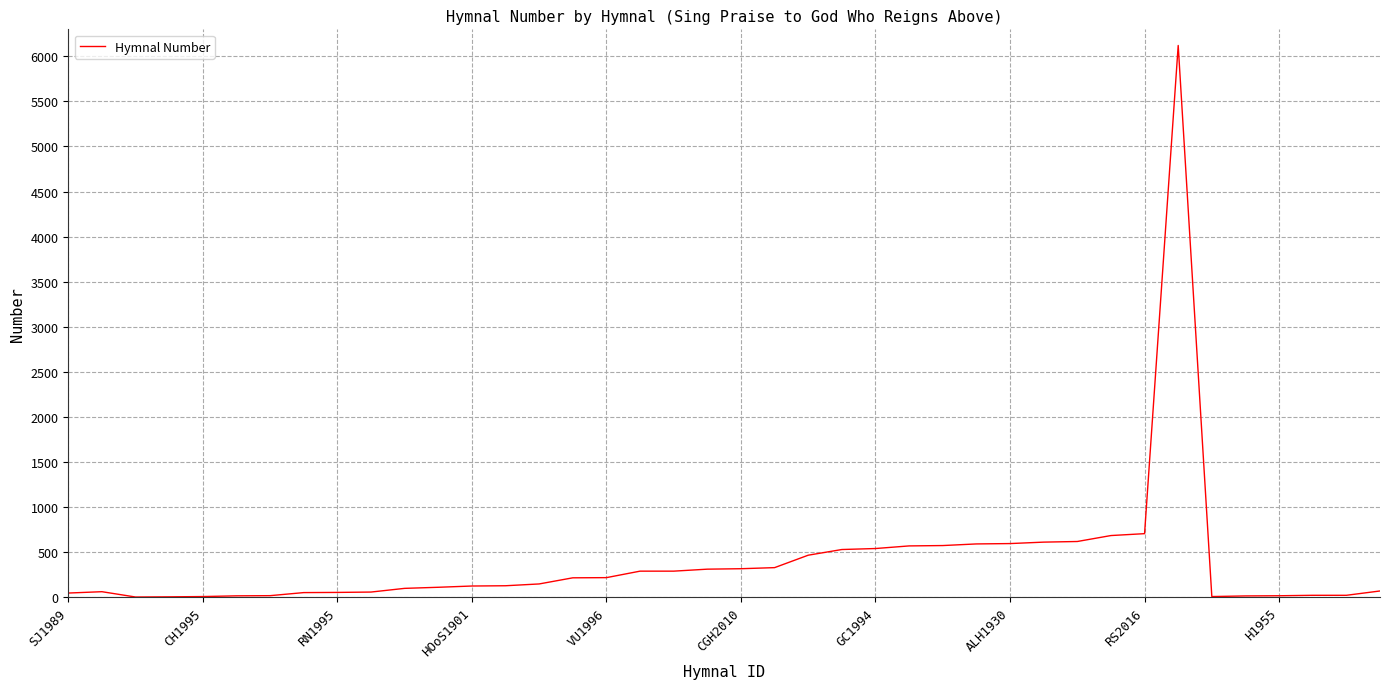

What is the maximum value shown in the chart?

6121